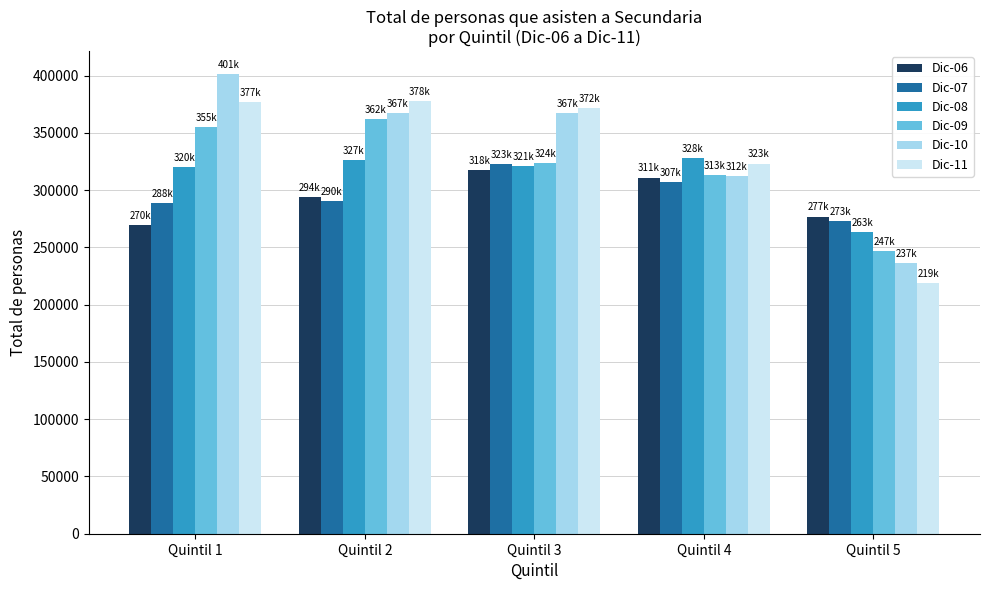

What is the minimum value for Dic-10?

236595.8